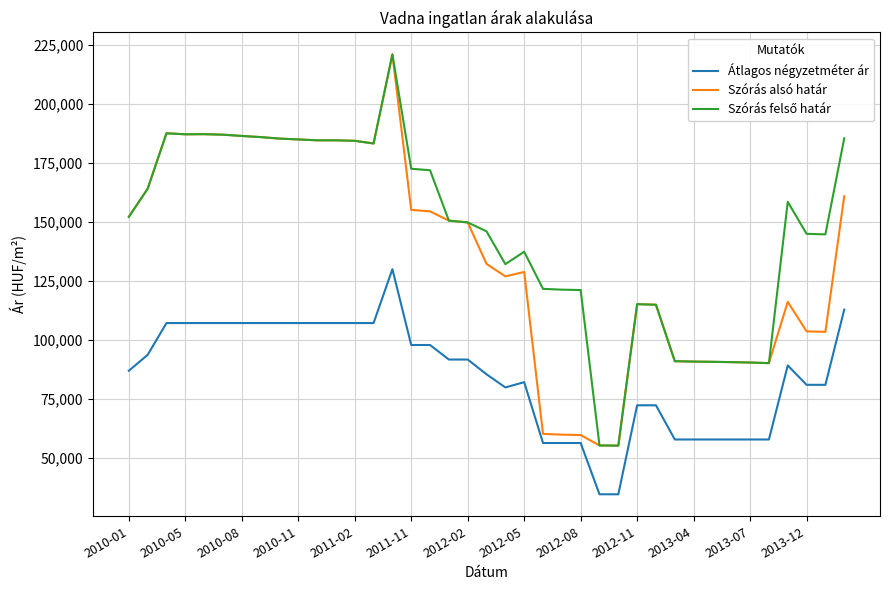

What is the smallest value displayed?

34500